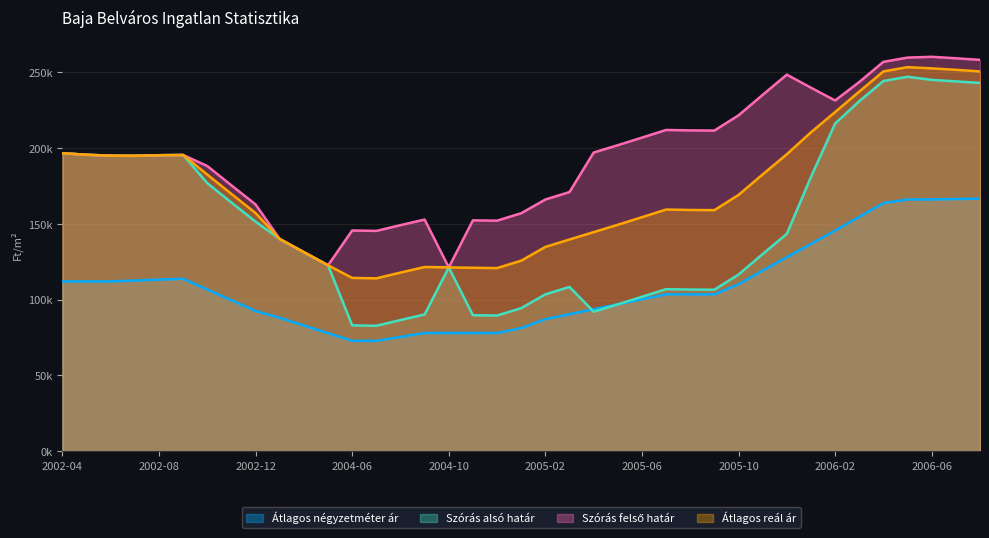

True or false: Átlagos négyzetméter ár and Szórás felső határ intersect in this chart.

False